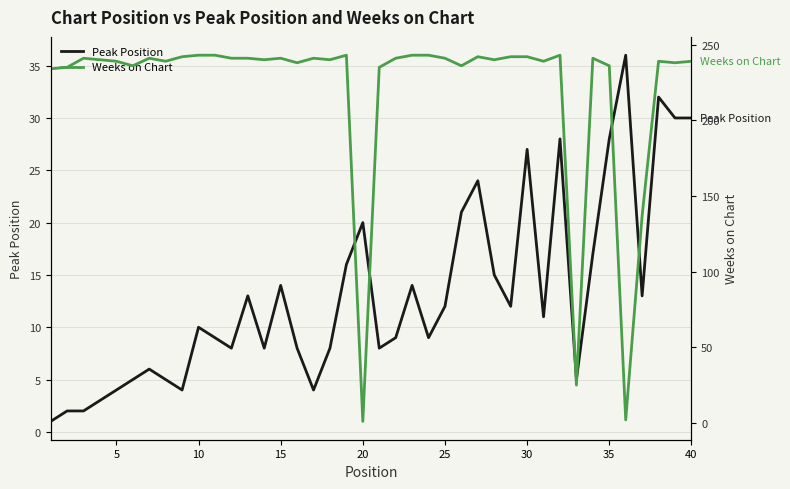

The Peak Position series shows 20 at 15. True or false?

False